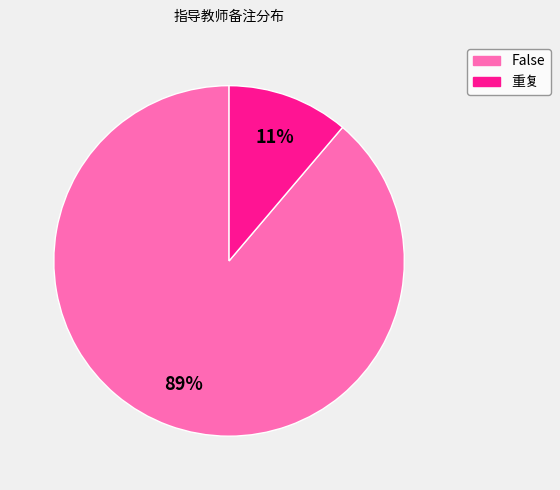

The False slice represents 99% of the pie. True or false?

False